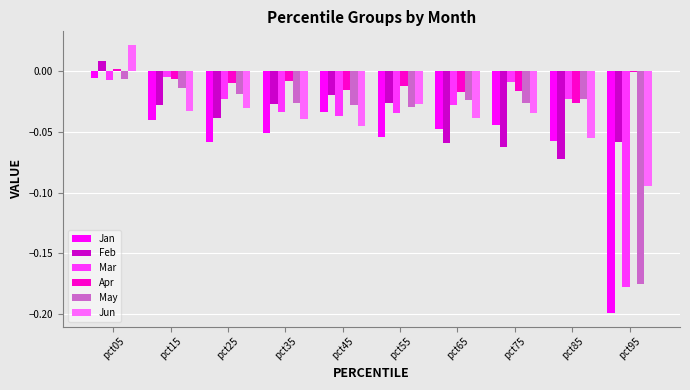

Which label corresponds to the largest value in the chart?

pct05